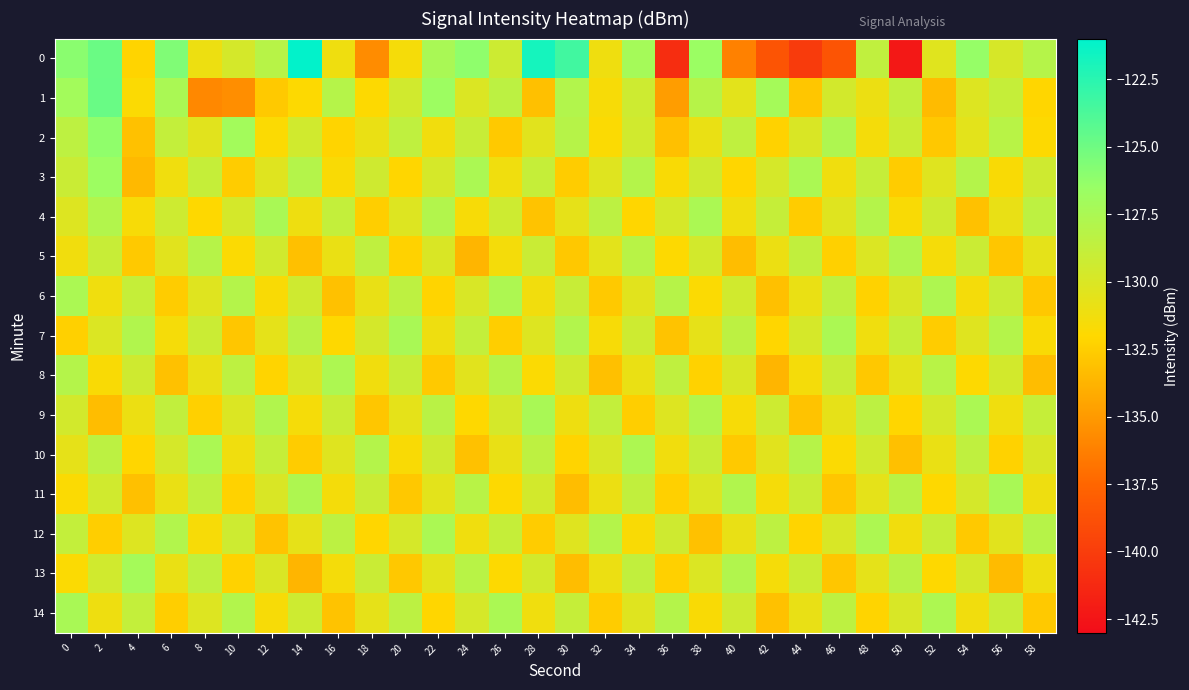

At how many categories does at least one series exceed -134?

30